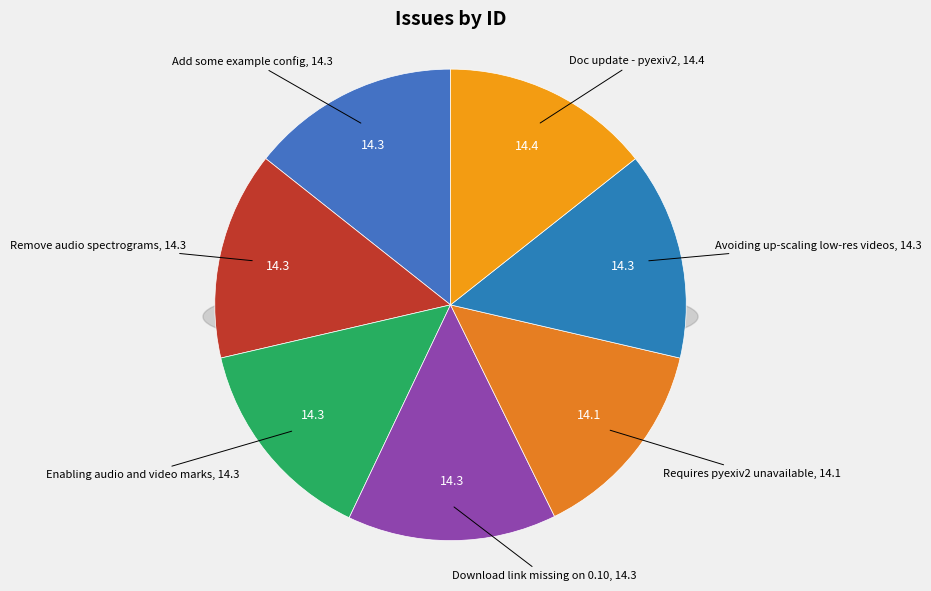

Which has a higher value, Remove audio spectrograms or Avoiding up-scaling low-res videos?

Remove audio spectrograms